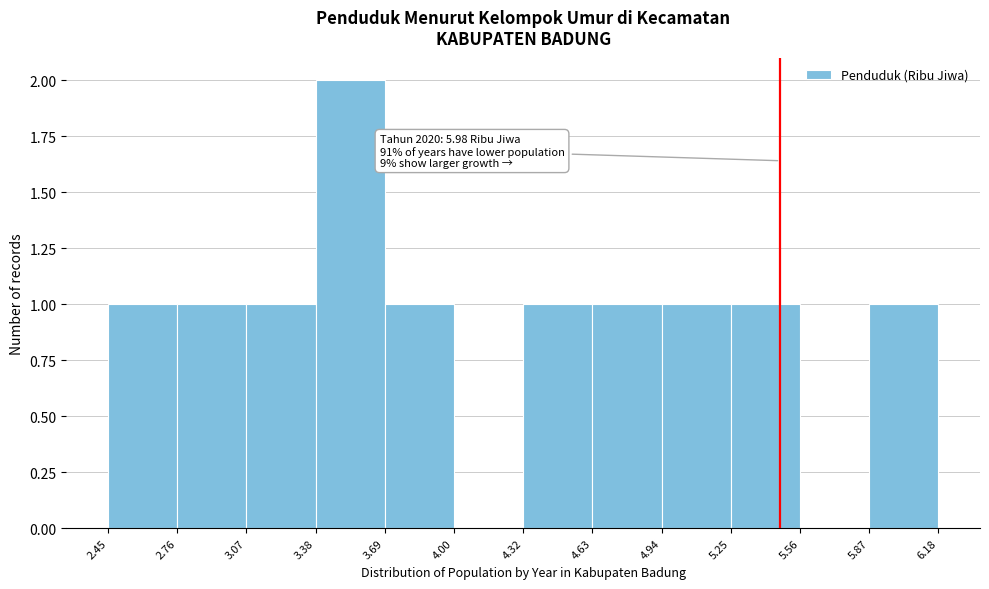

Over which range of the x-axis is the bar tallest?

3.38 to 3.69